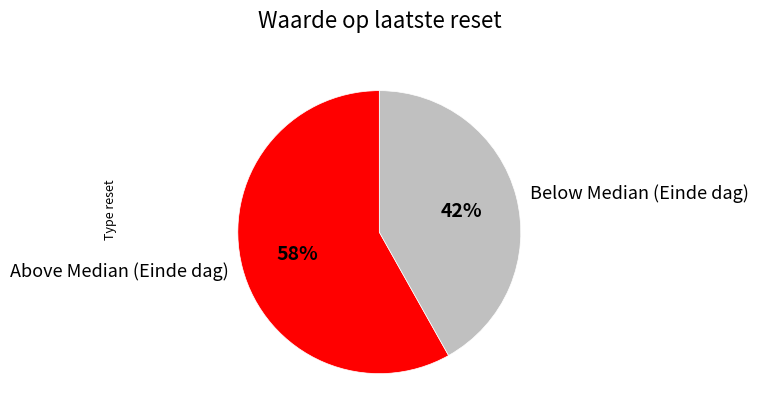

Which slice is the smallest?

Below Median (Einde dag)